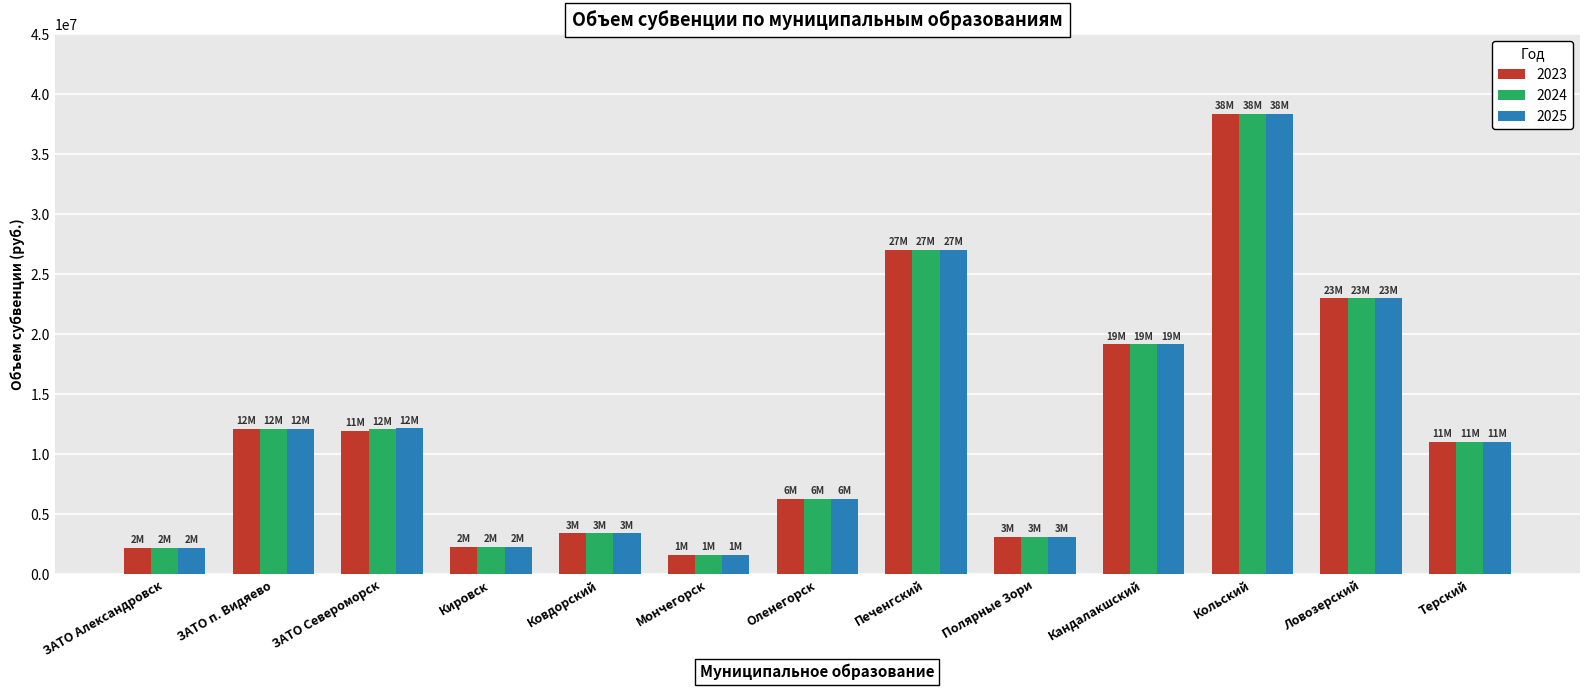

What is the highest value of the 2023 series?

38378000